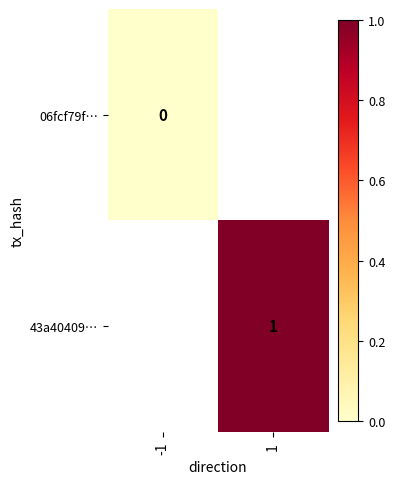

The value of 43a40409… at 1 is 0. True or false?

False